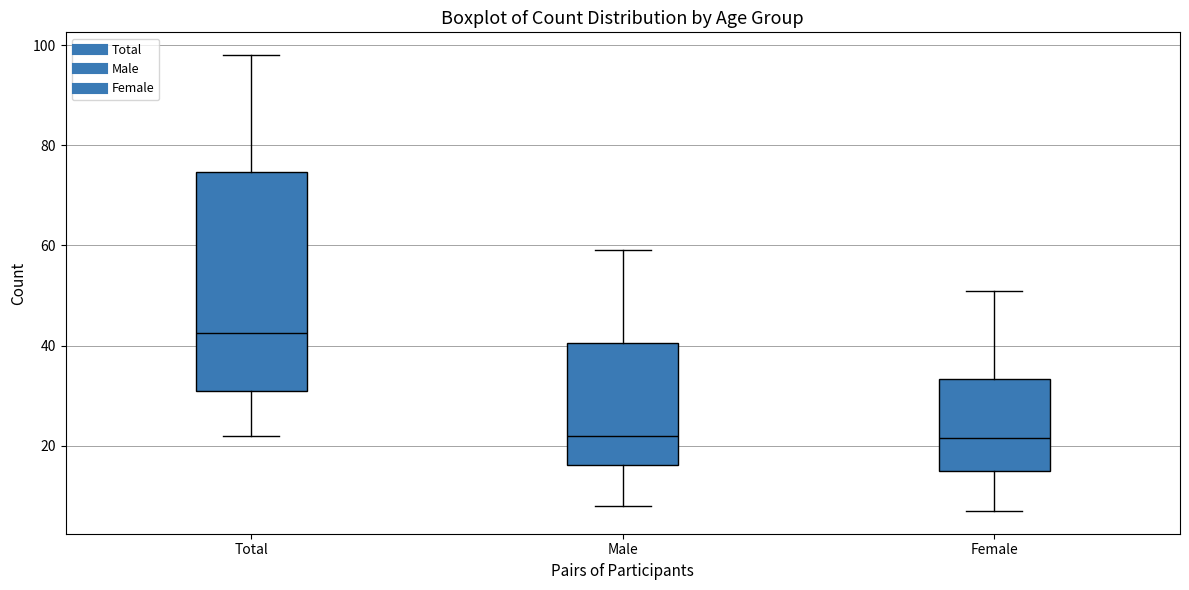

Reading left to right, transcribe this box plot: for each box, give where its median line is, the range the box spans, and where its two whiskers end, as read against the y-axis. The values are not printed on the chart, so give them approximately, as read against the axis.

Total: median 42, box 32 to 74, whiskers 22 to 98
Male: median 22, box 16 to 40, whiskers 8 to 60
Female: median 22, box 16 to 34, whiskers 8 to 52